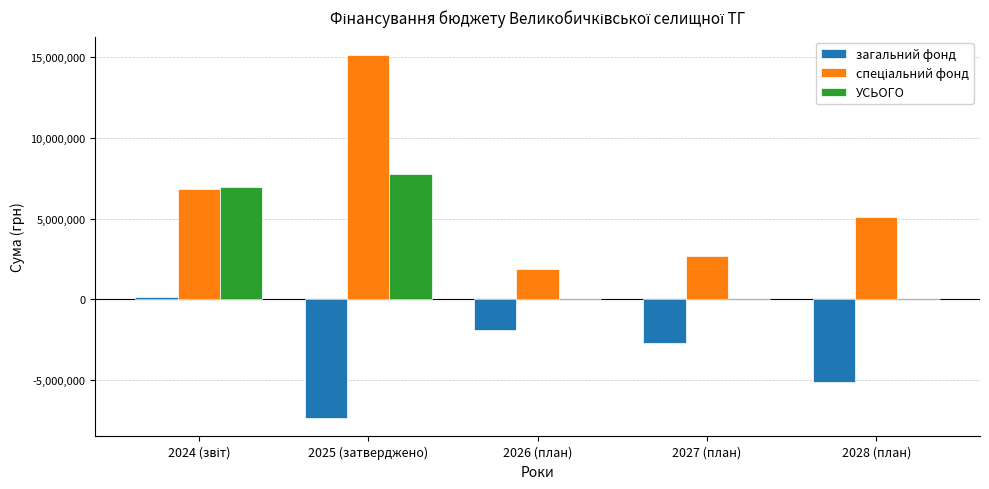

What is the sum of all УСЬОГО values?

14766432.9